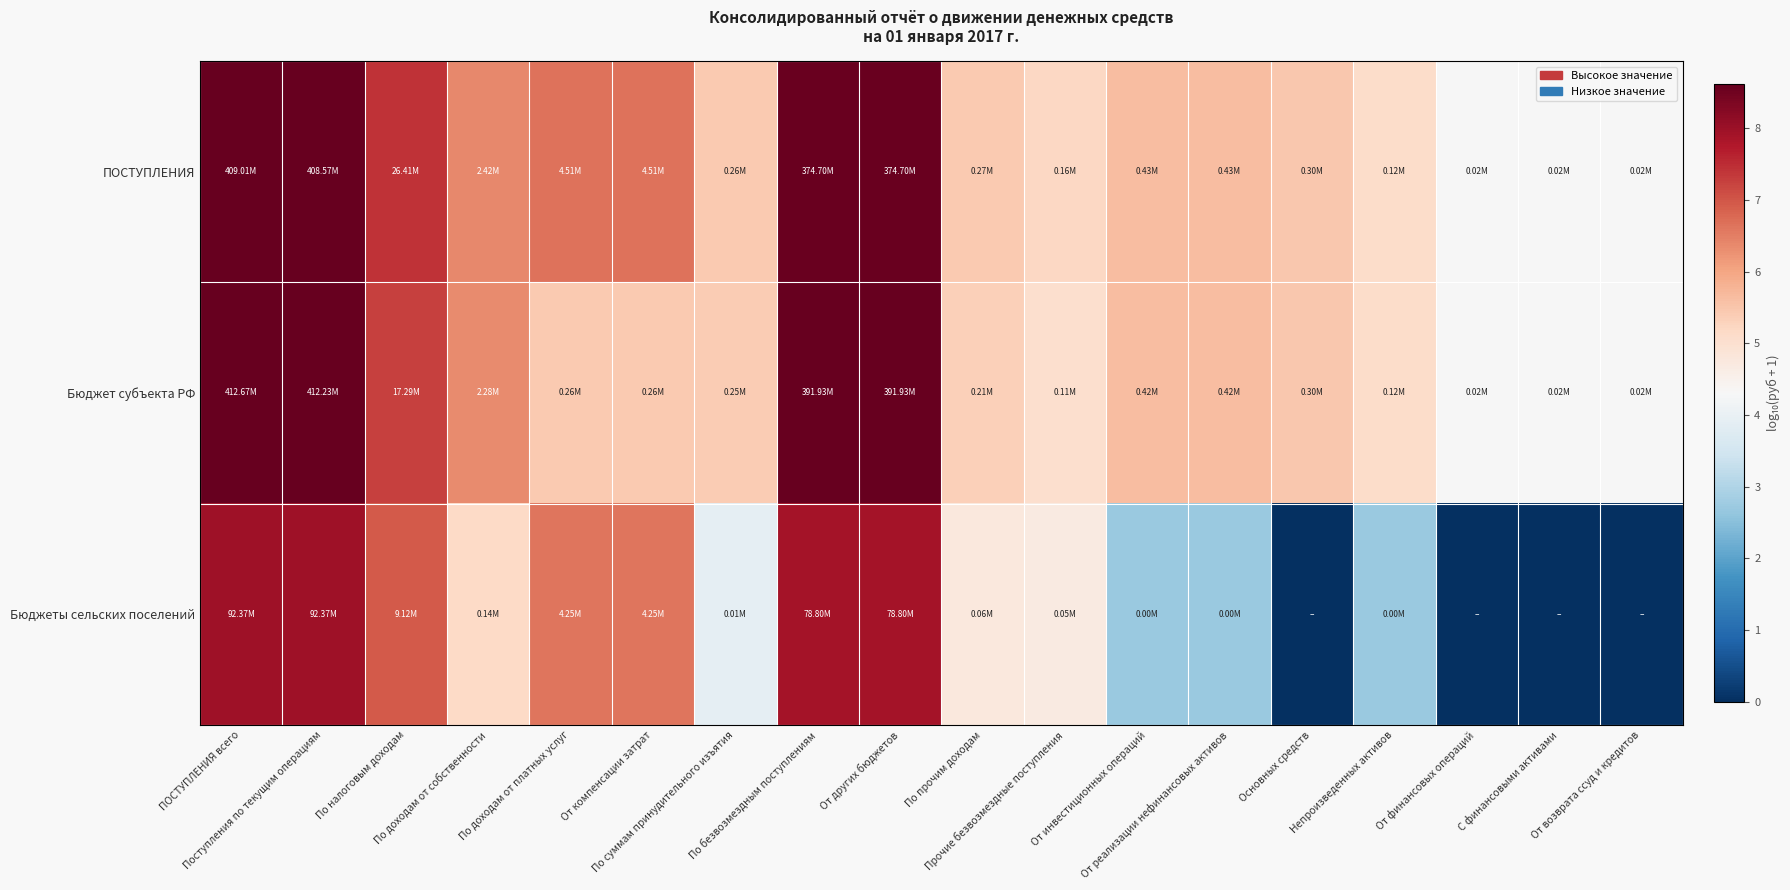

At how many categories does at least one series exceed 6?

8